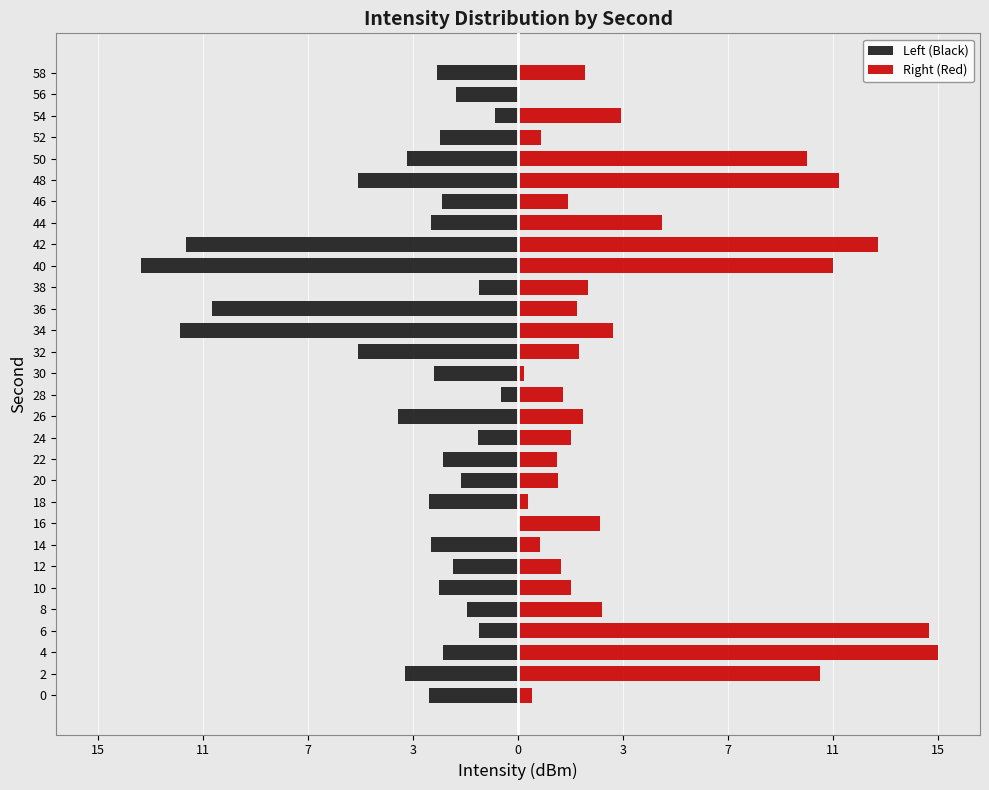

What is the smallest value displayed?

-13.7